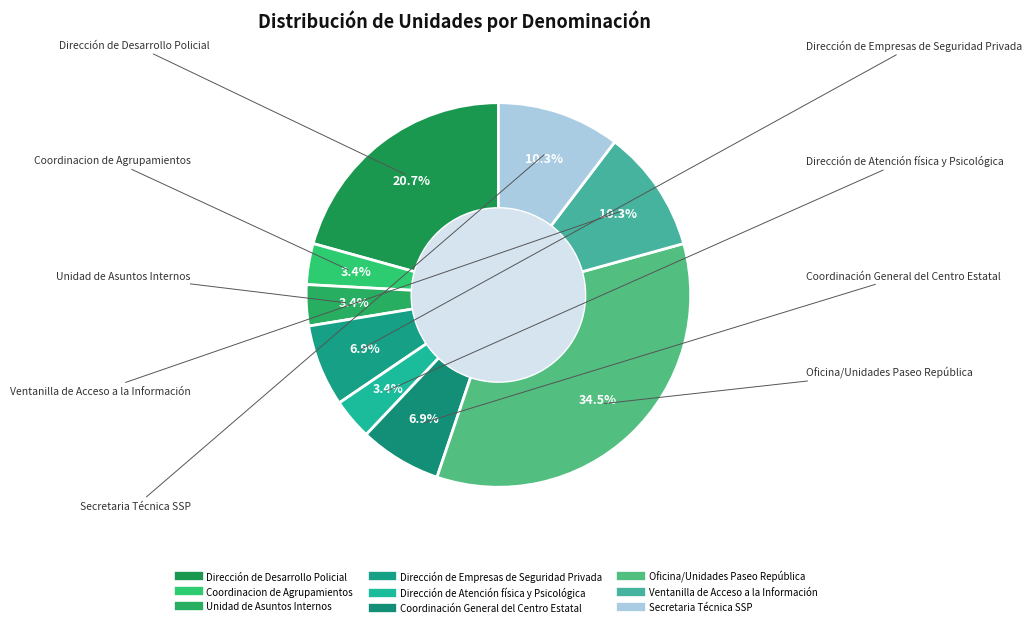

Does any single category account for the majority?

No